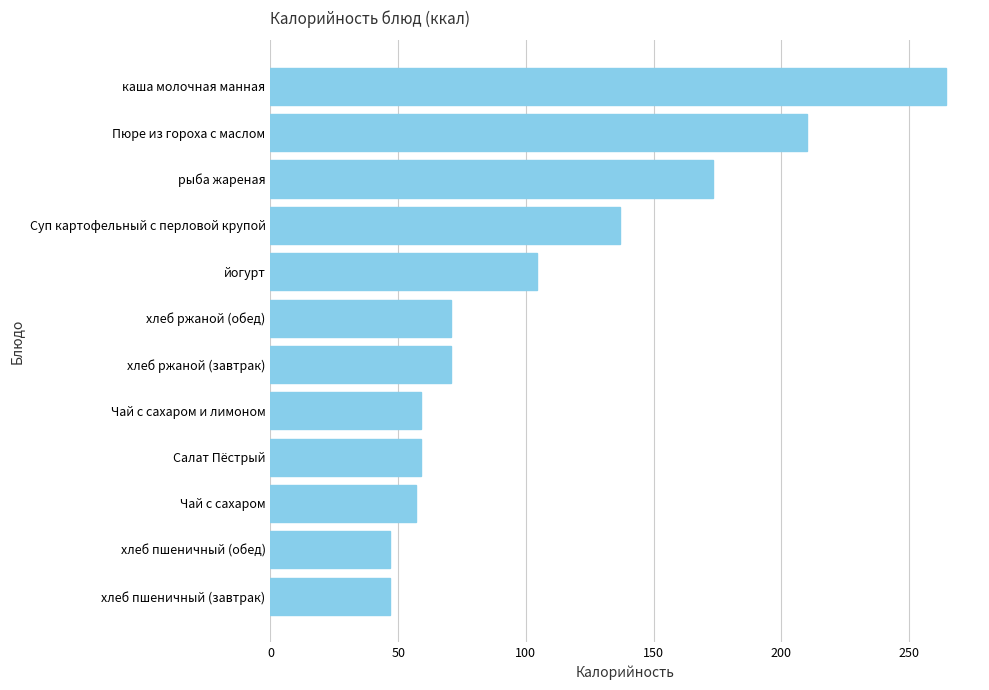

What is the difference between the second highest and second lowest values?

163.0